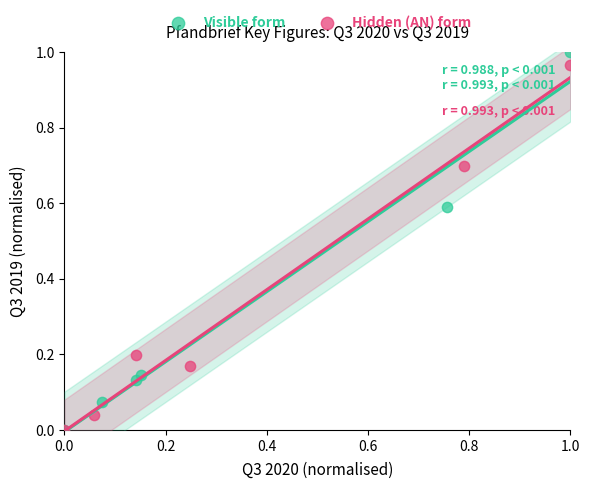

Which series has the widest spread of Y values?

Visible form